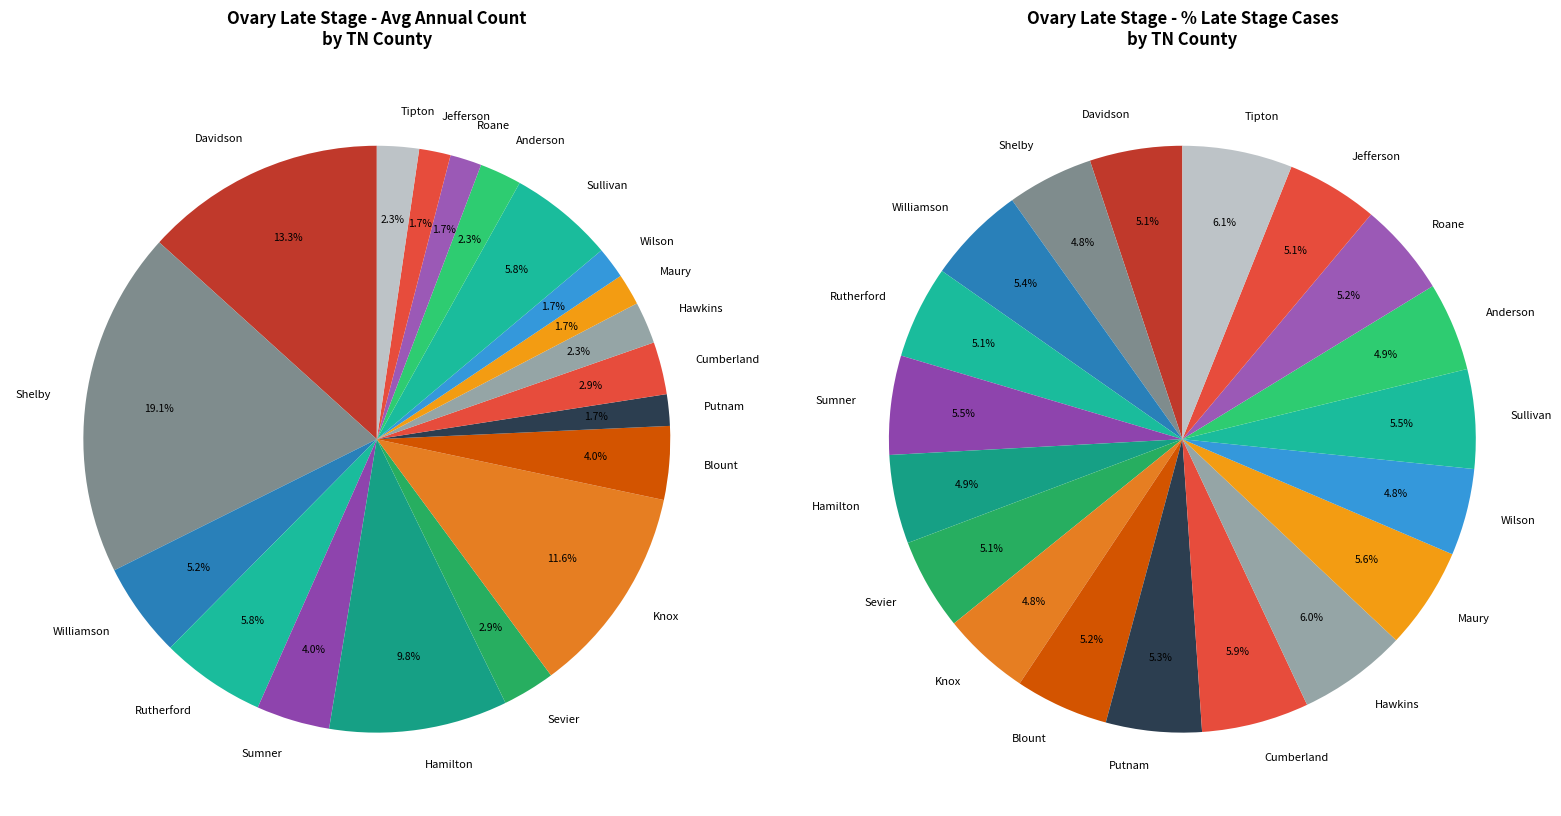

Count the number of slices in the pie.

19